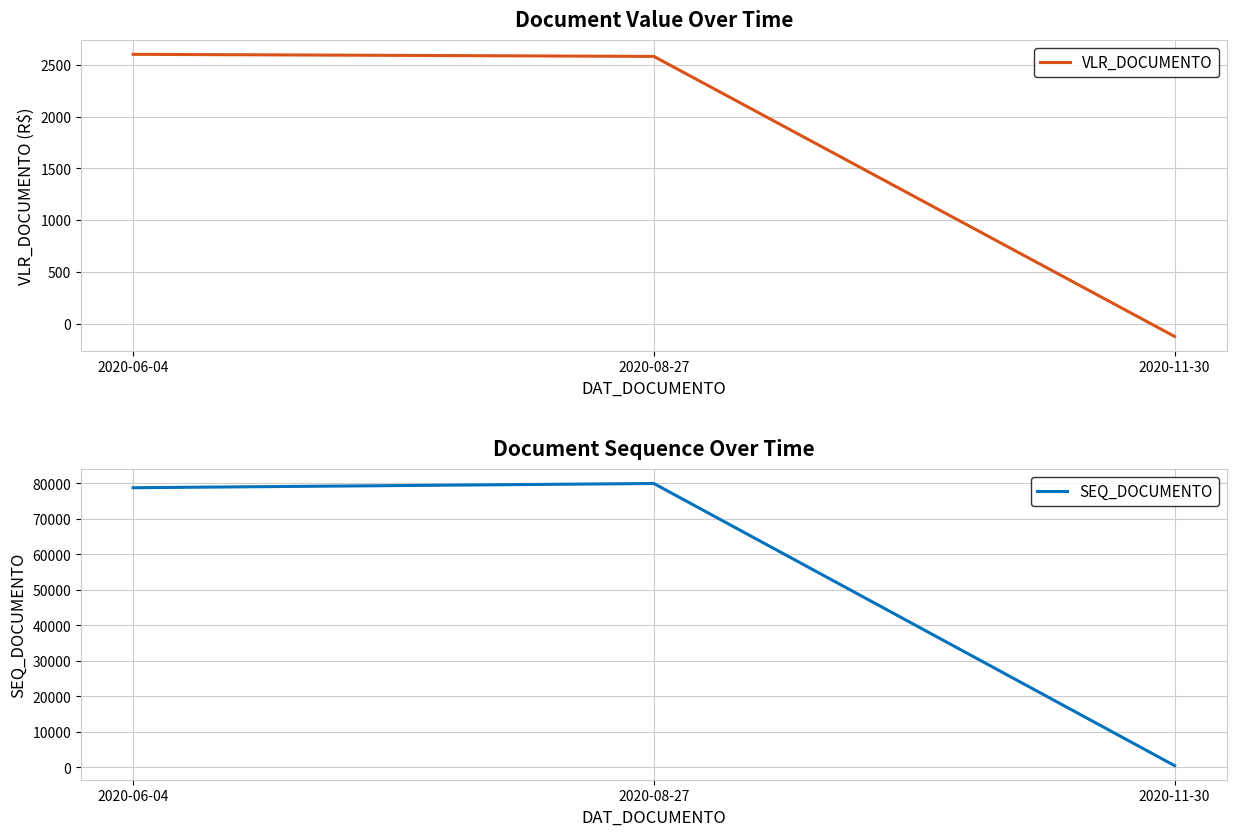

What is the sum of all VLR_DOCUMENTO values?

5059.1